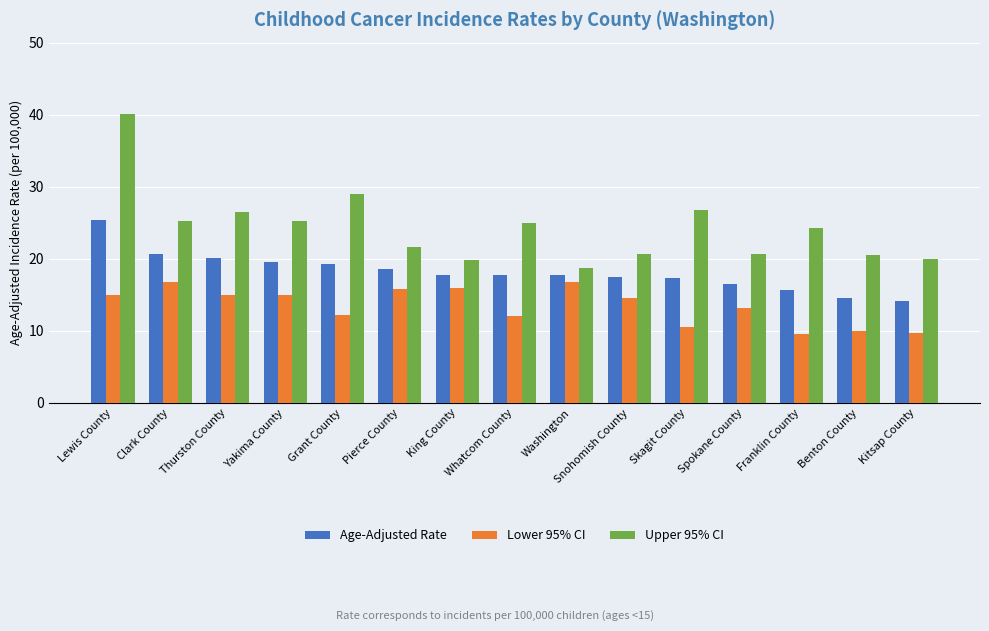

Rank the series by their average value, from highest to lowest.

Upper 95% CI, Age-Adjusted Rate, Lower 95% CI